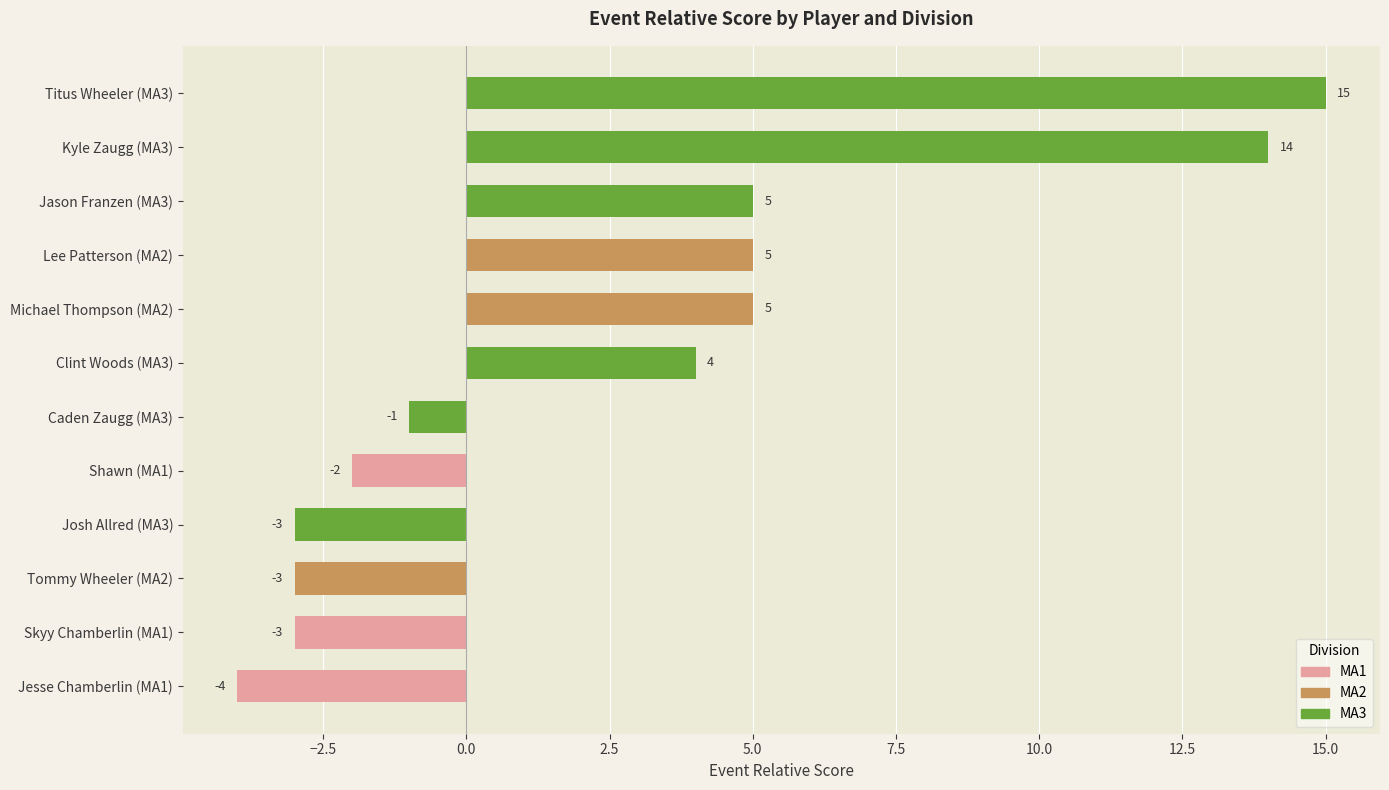

Which category has the highest value across all series?

Titus Wheeler (MA3)